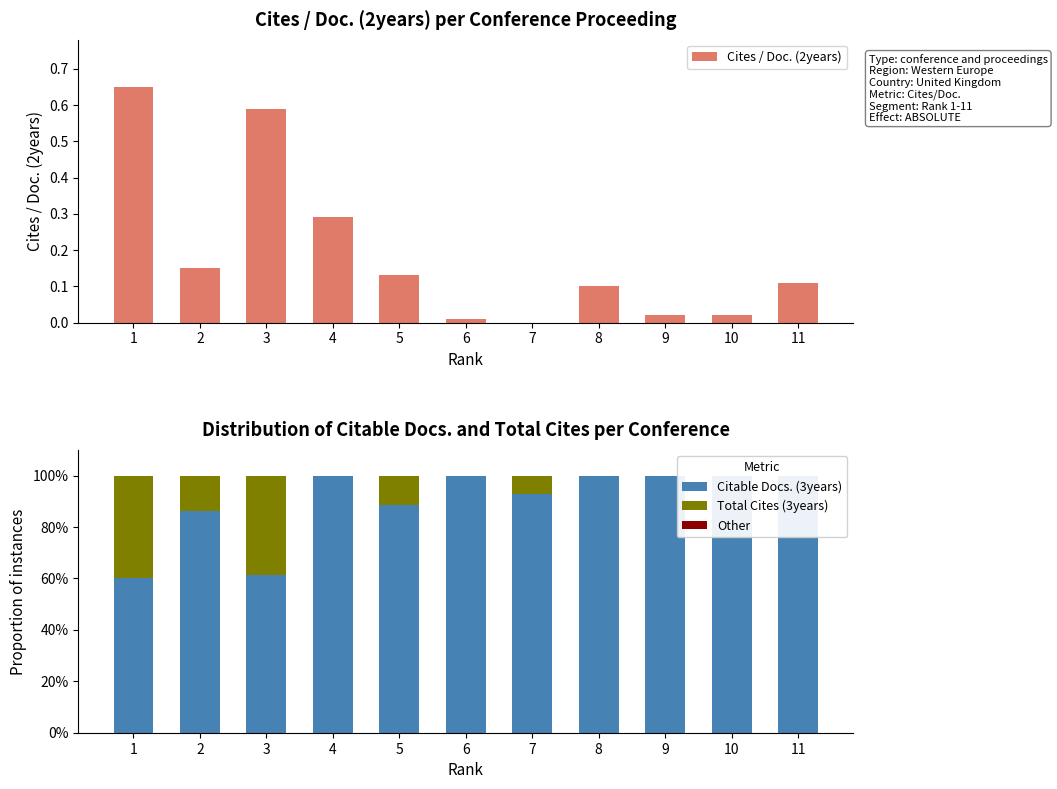

At which category is the sum across all series the highest?

1